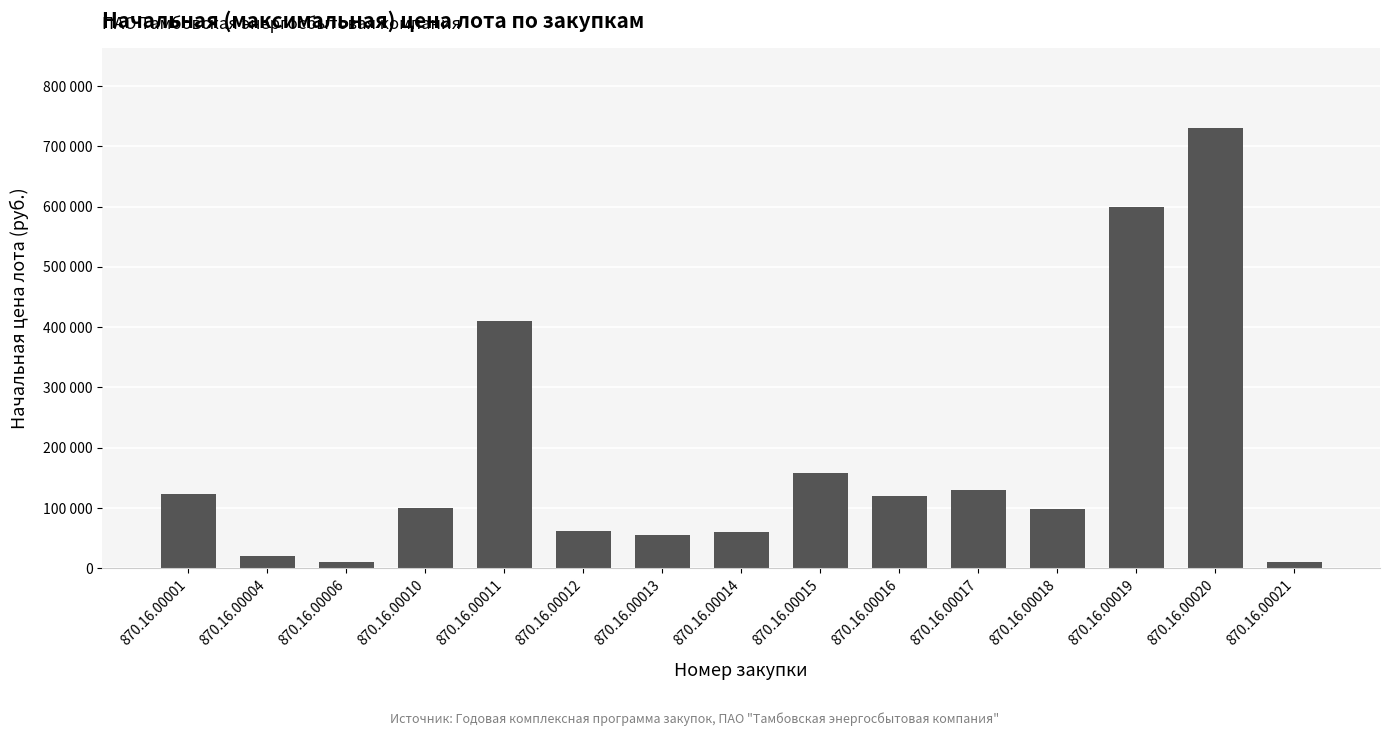

List the labels in order of value, smallest first.

870.16.00021, 870.16.00006, 870.16.00004, 870.16.00013, 870.16.00014, 870.16.00012, 870.16.00018, 870.16.00010, 870.16.00016, 870.16.00001, 870.16.00017, 870.16.00015, 870.16.00011, 870.16.00019, 870.16.00020